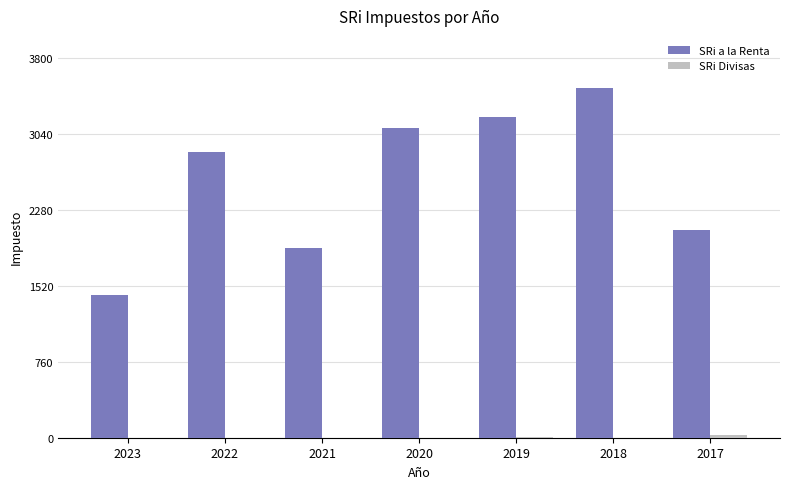

Where does the SRi a la Renta series first go above 2865?

2022